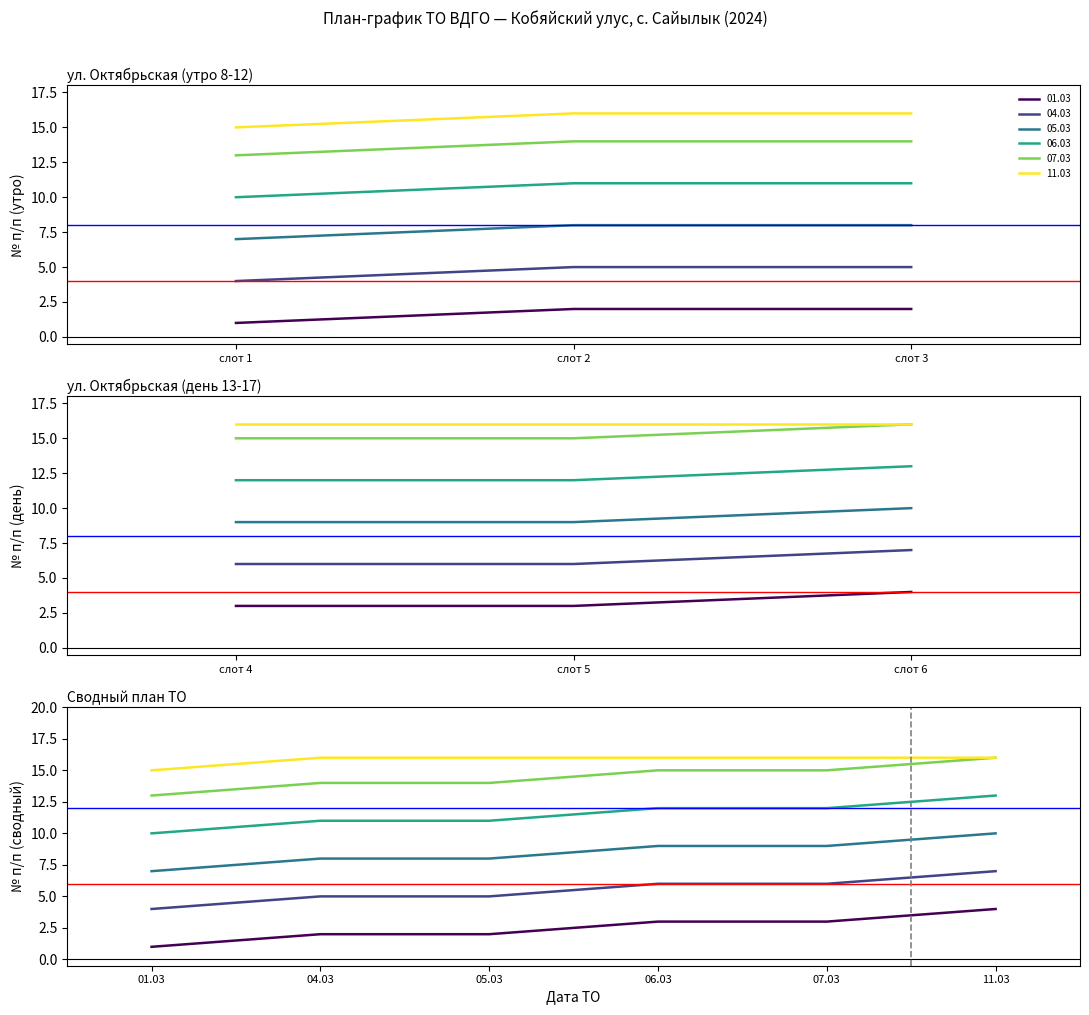

Which series has the largest total across all categories?

11.03.2024